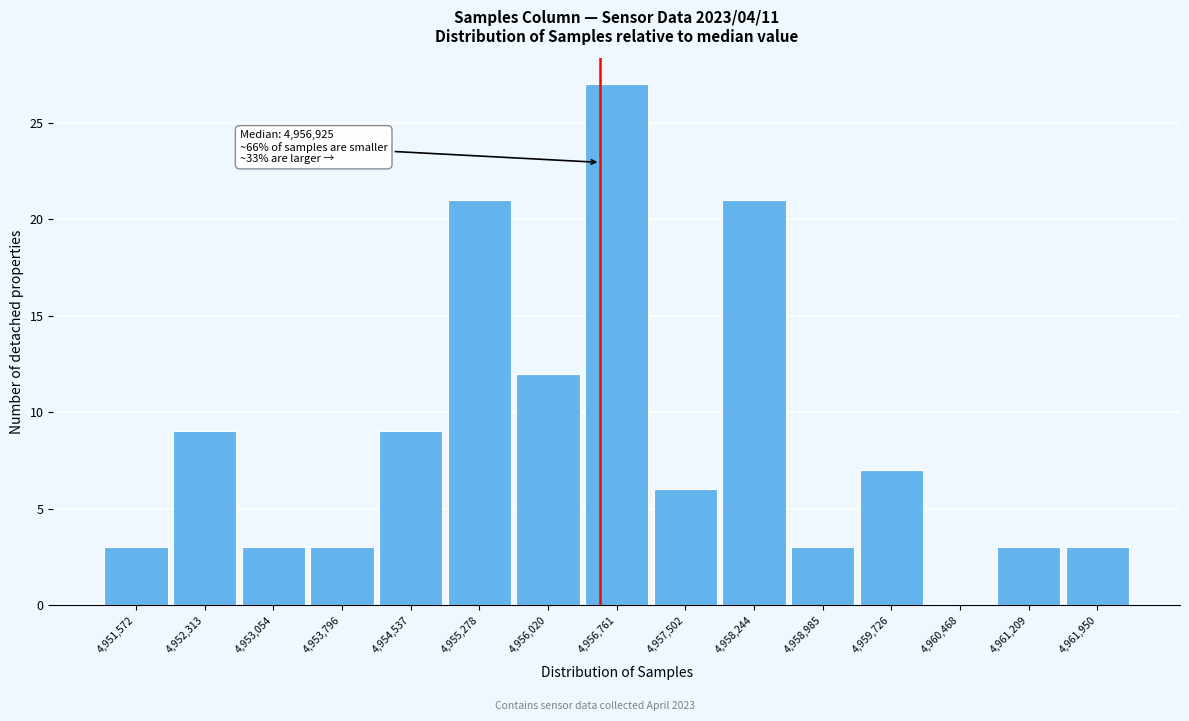

Reading right to left, list all the values displayed in this chart.

4,961,950=3	4,961,209=3	4,960,468=0	4,959,726=7	4,958,985=3	4,958,244=21	4,957,502=6	4,956,761=27	4,956,020=12	4,955,278=21	4,954,537=9	4,953,796=3	4,953,054=3	4,952,313=9	4,951,572=3